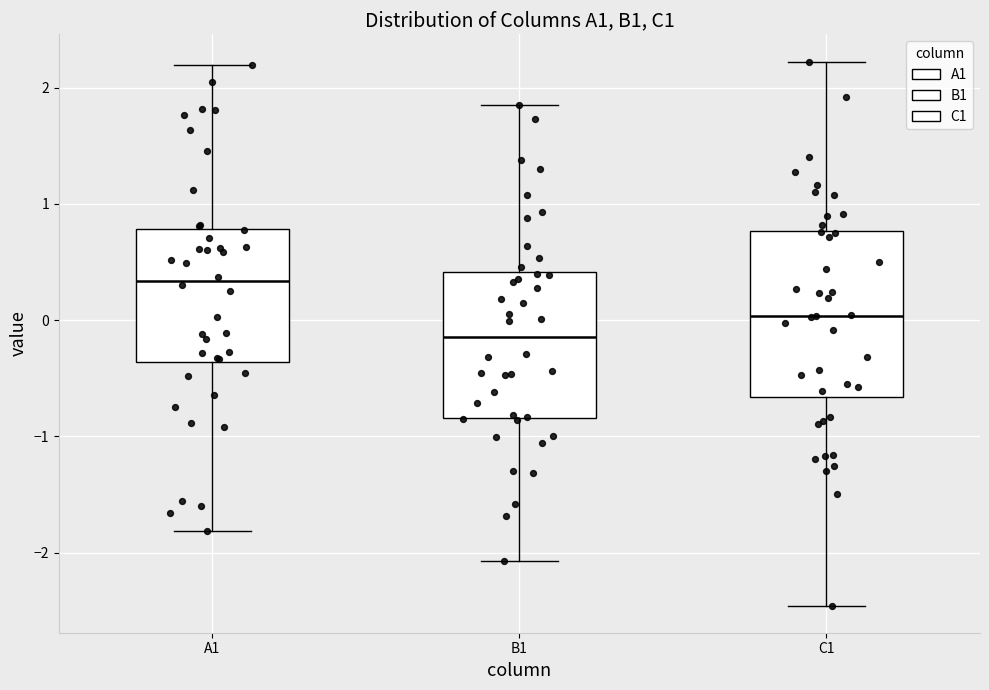

Comparing the boxes themselves (not the whiskers), which one is the tallest?

C1